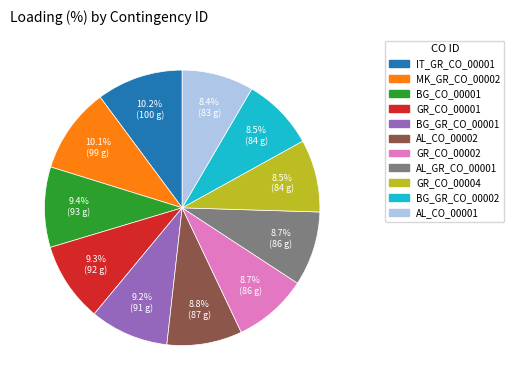

What portion of the pie excludes GR_CO_00004?

91.5%